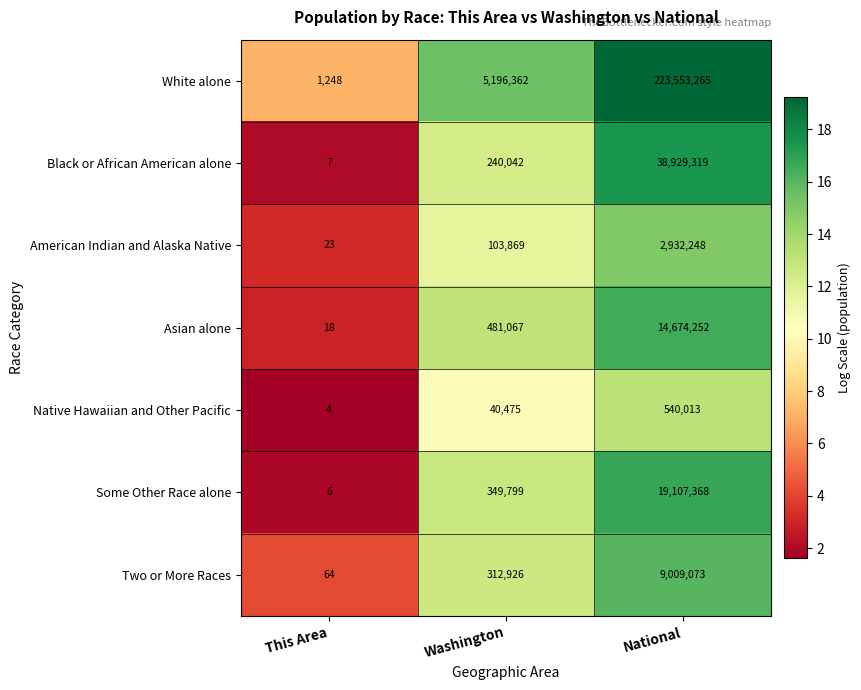

Which label corresponds to the largest value in the chart?

National